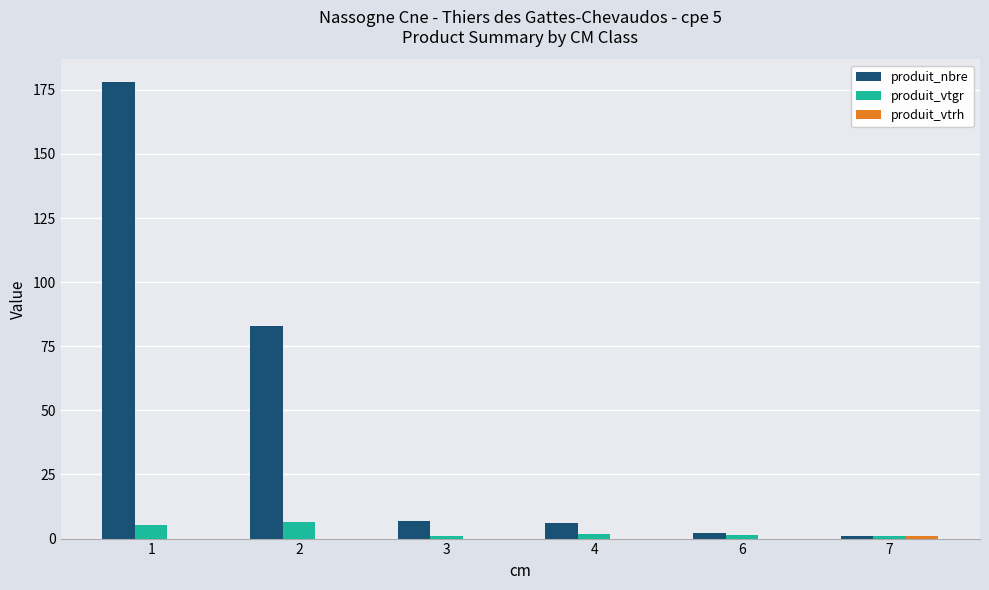

The produit_vtgr series shows 0.9 at 7. True or false?

True